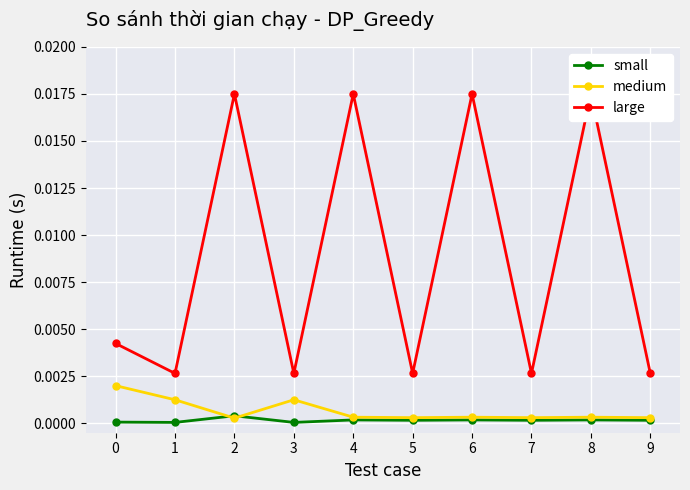

Which series has the largest range (max minus min)?

large